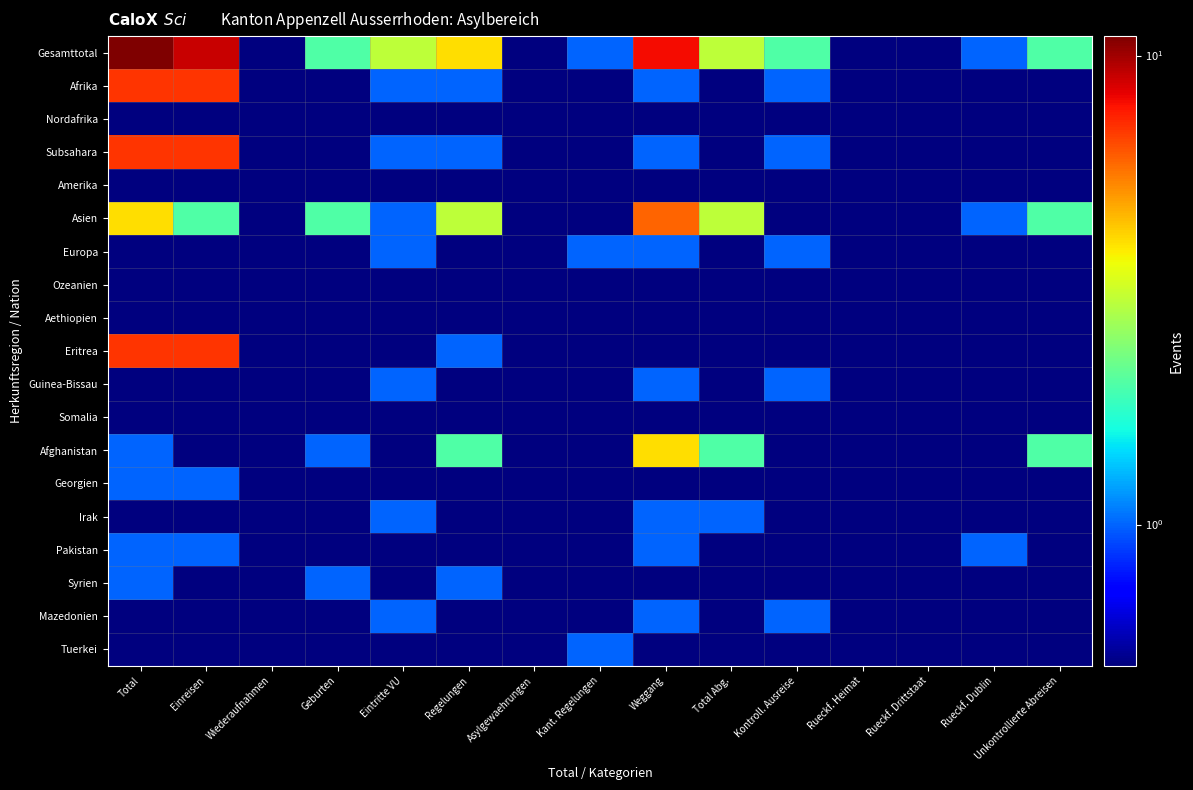

Reading left to right, extract all data points from this chart.

Gesamttotal: Total=11.0	Einreisen=9.0	Wiederaufnahmen=0.5	Geburten=2.0	Eintritte VU=3.0	Regelungen=4.0	Asylgewaehrungen=0.5	Kant. Regelungen=1.0	Weggang=8.0	Total Abg.=3.0	Kontroll. Ausreise=2.0	Rueckf. Heimat=0.5	Rueckf. Drittstaat=0.5	Rueckf. Dublin=1.0	Unkontrollierte Abreisen=2.0
Afrika: Total=7.0	Einreisen=7.0	Wiederaufnahmen=0.5	Geburten=0.5	Eintritte VU=1.0	Regelungen=1.0	Asylgewaehrungen=0.5	Kant. Regelungen=0.5	Weggang=1.0	Total Abg.=0.5	Kontroll. Ausreise=1.0	Rueckf. Heimat=0.5	Rueckf. Drittstaat=0.5	Rueckf. Dublin=0.5	Unkontrollierte Abreisen=0.5
Nordafrika: Total=0.5	Einreisen=0.5	Wiederaufnahmen=0.5	Geburten=0.5	Eintritte VU=0.5	Regelungen=0.5	Asylgewaehrungen=0.5	Kant. Regelungen=0.5	Weggang=0.5	Total Abg.=0.5	Kontroll. Ausreise=0.5	Rueckf. Heimat=0.5	Rueckf. Drittstaat=0.5	Rueckf. Dublin=0.5	Unkontrollierte Abreisen=0.5
Subsahara: Total=7.0	Einreisen=7.0	Wiederaufnahmen=0.5	Geburten=0.5	Eintritte VU=1.0	Regelungen=1.0	Asylgewaehrungen=0.5	Kant. Regelungen=0.5	Weggang=1.0	Total Abg.=0.5	Kontroll. Ausreise=1.0	Rueckf. Heimat=0.5	Rueckf. Drittstaat=0.5	Rueckf. Dublin=0.5	Unkontrollierte Abreisen=0.5
Amerika: Total=0.5	Einreisen=0.5	Wiederaufnahmen=0.5	Geburten=0.5	Eintritte VU=0.5	Regelungen=0.5	Asylgewaehrungen=0.5	Kant. Regelungen=0.5	Weggang=0.5	Total Abg.=0.5	Kontroll. Ausreise=0.5	Rueckf. Heimat=0.5	Rueckf. Drittstaat=0.5	Rueckf. Dublin=0.5	Unkontrollierte Abreisen=0.5
Asien: Total=4.0	Einreisen=2.0	Wiederaufnahmen=0.5	Geburten=2.0	Eintritte VU=1.0	Regelungen=3.0	Asylgewaehrungen=0.5	Kant. Regelungen=0.5	Weggang=6.0	Total Abg.=3.0	Kontroll. Ausreise=0.5	Rueckf. Heimat=0.5	Rueckf. Drittstaat=0.5	Rueckf. Dublin=1.0	Unkontrollierte Abreisen=2.0
Europa: Total=0.5	Einreisen=0.5	Wiederaufnahmen=0.5	Geburten=0.5	Eintritte VU=1.0	Regelungen=0.5	Asylgewaehrungen=0.5	Kant. Regelungen=1.0	Weggang=1.0	Total Abg.=0.5	Kontroll. Ausreise=1.0	Rueckf. Heimat=0.5	Rueckf. Drittstaat=0.5	Rueckf. Dublin=0.5	Unkontrollierte Abreisen=0.5
Ozeanien: Total=0.5	Einreisen=0.5	Wiederaufnahmen=0.5	Geburten=0.5	Eintritte VU=0.5	Regelungen=0.5	Asylgewaehrungen=0.5	Kant. Regelungen=0.5	Weggang=0.5	Total Abg.=0.5	Kontroll. Ausreise=0.5	Rueckf. Heimat=0.5	Rueckf. Drittstaat=0.5	Rueckf. Dublin=0.5	Unkontrollierte Abreisen=0.5
Aethiopien: Total=0.5	Einreisen=0.5	Wiederaufnahmen=0.5	Geburten=0.5	Eintritte VU=0.5	Regelungen=0.5	Asylgewaehrungen=0.5	Kant. Regelungen=0.5	Weggang=0.5	Total Abg.=0.5	Kontroll. Ausreise=0.5	Rueckf. Heimat=0.5	Rueckf. Drittstaat=0.5	Rueckf. Dublin=0.5	Unkontrollierte Abreisen=0.5
Eritrea: Total=7.0	Einreisen=7.0	Wiederaufnahmen=0.5	Geburten=0.5	Eintritte VU=0.5	Regelungen=1.0	Asylgewaehrungen=0.5	Kant. Regelungen=0.5	Weggang=0.5	Total Abg.=0.5	Kontroll. Ausreise=0.5	Rueckf. Heimat=0.5	Rueckf. Drittstaat=0.5	Rueckf. Dublin=0.5	Unkontrollierte Abreisen=0.5
Guinea-Bissau: Total=0.5	Einreisen=0.5	Wiederaufnahmen=0.5	Geburten=0.5	Eintritte VU=1.0	Regelungen=0.5	Asylgewaehrungen=0.5	Kant. Regelungen=0.5	Weggang=1.0	Total Abg.=0.5	Kontroll. Ausreise=1.0	Rueckf. Heimat=0.5	Rueckf. Drittstaat=0.5	Rueckf. Dublin=0.5	Unkontrollierte Abreisen=0.5
Somalia: Total=0.5	Einreisen=0.5	Wiederaufnahmen=0.5	Geburten=0.5	Eintritte VU=0.5	Regelungen=0.5	Asylgewaehrungen=0.5	Kant. Regelungen=0.5	Weggang=0.5	Total Abg.=0.5	Kontroll. Ausreise=0.5	Rueckf. Heimat=0.5	Rueckf. Drittstaat=0.5	Rueckf. Dublin=0.5	Unkontrollierte Abreisen=0.5
Afghanistan: Total=1.0	Einreisen=0.5	Wiederaufnahmen=0.5	Geburten=1.0	Eintritte VU=0.5	Regelungen=2.0	Asylgewaehrungen=0.5	Kant. Regelungen=0.5	Weggang=4.0	Total Abg.=2.0	Kontroll. Ausreise=0.5	Rueckf. Heimat=0.5	Rueckf. Drittstaat=0.5	Rueckf. Dublin=0.5	Unkontrollierte Abreisen=2.0
Georgien: Total=1.0	Einreisen=1.0	Wiederaufnahmen=0.5	Geburten=0.5	Eintritte VU=0.5	Regelungen=0.5	Asylgewaehrungen=0.5	Kant. Regelungen=0.5	Weggang=0.5	Total Abg.=0.5	Kontroll. Ausreise=0.5	Rueckf. Heimat=0.5	Rueckf. Drittstaat=0.5	Rueckf. Dublin=0.5	Unkontrollierte Abreisen=0.5
Irak: Total=0.5	Einreisen=0.5	Wiederaufnahmen=0.5	Geburten=0.5	Eintritte VU=1.0	Regelungen=0.5	Asylgewaehrungen=0.5	Kant. Regelungen=0.5	Weggang=1.0	Total Abg.=1.0	Kontroll. Ausreise=0.5	Rueckf. Heimat=0.5	Rueckf. Drittstaat=0.5	Rueckf. Dublin=0.5	Unkontrollierte Abreisen=0.5
Pakistan: Total=1.0	Einreisen=1.0	Wiederaufnahmen=0.5	Geburten=0.5	Eintritte VU=0.5	Regelungen=0.5	Asylgewaehrungen=0.5	Kant. Regelungen=0.5	Weggang=1.0	Total Abg.=0.5	Kontroll. Ausreise=0.5	Rueckf. Heimat=0.5	Rueckf. Drittstaat=0.5	Rueckf. Dublin=1.0	Unkontrollierte Abreisen=0.5
Syrien: Total=1.0	Einreisen=0.5	Wiederaufnahmen=0.5	Geburten=1.0	Eintritte VU=0.5	Regelungen=1.0	Asylgewaehrungen=0.5	Kant. Regelungen=0.5	Weggang=0.5	Total Abg.=0.5	Kontroll. Ausreise=0.5	Rueckf. Heimat=0.5	Rueckf. Drittstaat=0.5	Rueckf. Dublin=0.5	Unkontrollierte Abreisen=0.5
Mazedonien: Total=0.5	Einreisen=0.5	Wiederaufnahmen=0.5	Geburten=0.5	Eintritte VU=1.0	Regelungen=0.5	Asylgewaehrungen=0.5	Kant. Regelungen=0.5	Weggang=1.0	Total Abg.=0.5	Kontroll. Ausreise=1.0	Rueckf. Heimat=0.5	Rueckf. Drittstaat=0.5	Rueckf. Dublin=0.5	Unkontrollierte Abreisen=0.5
Tuerkei: Total=0.5	Einreisen=0.5	Wiederaufnahmen=0.5	Geburten=0.5	Eintritte VU=0.5	Regelungen=0.5	Asylgewaehrungen=0.5	Kant. Regelungen=1.0	Weggang=0.5	Total Abg.=0.5	Kontroll. Ausreise=0.5	Rueckf. Heimat=0.5	Rueckf. Drittstaat=0.5	Rueckf. Dublin=0.5	Unkontrollierte Abreisen=0.5